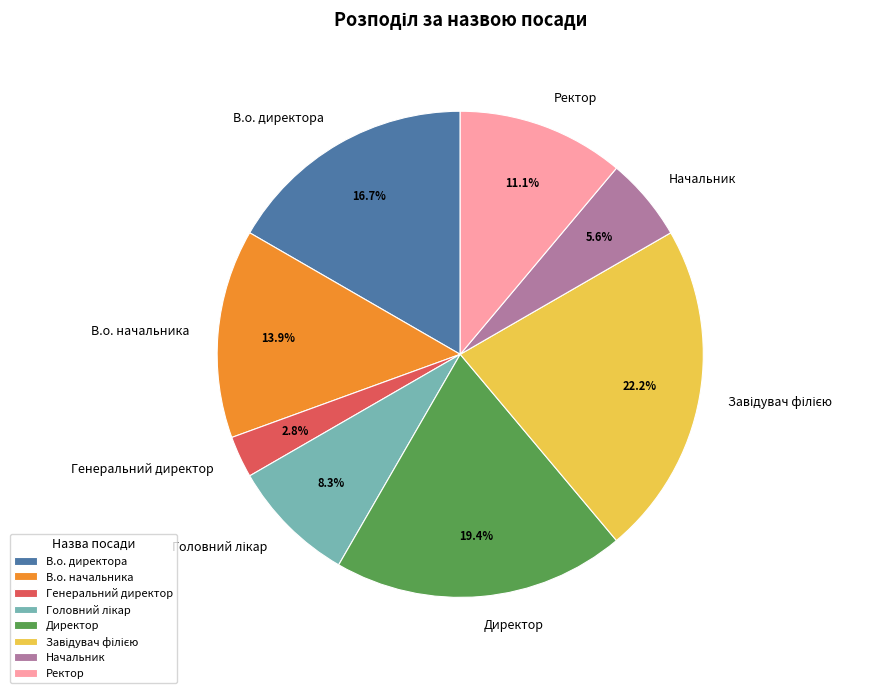

Approximately how many times larger is the value at Директор compared to В.о. начальника?

1.4